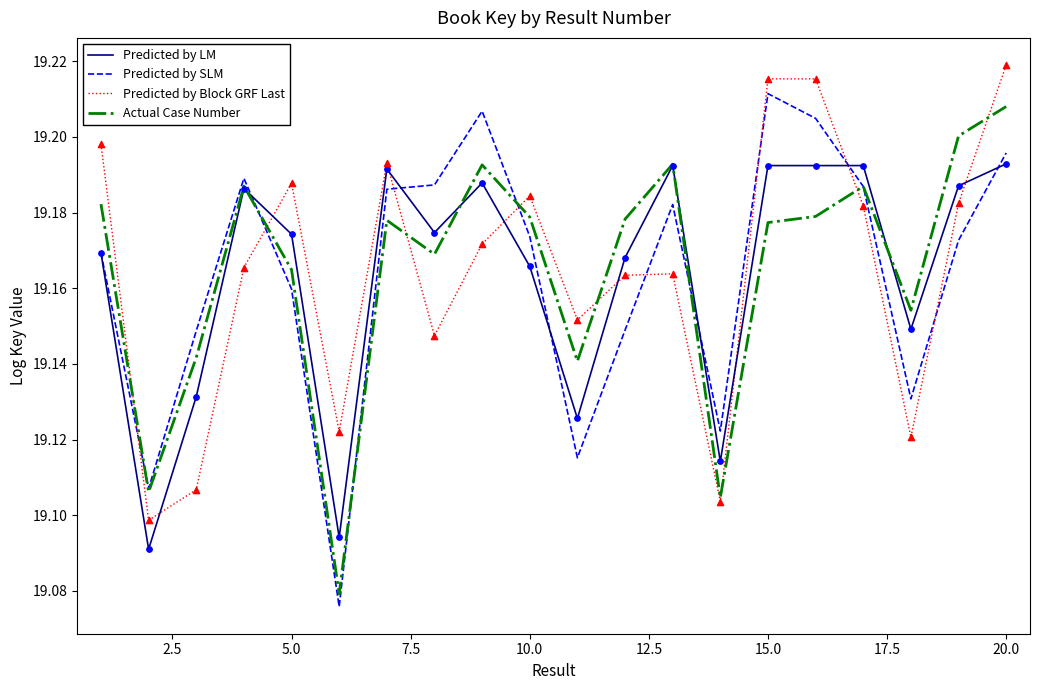

Which series has the largest range (max minus min)?

Predicted by SLM